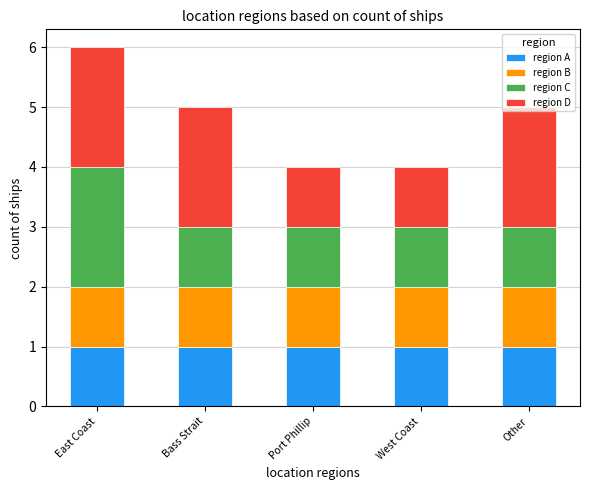

What is the total value across all series at Port Phillip?

4